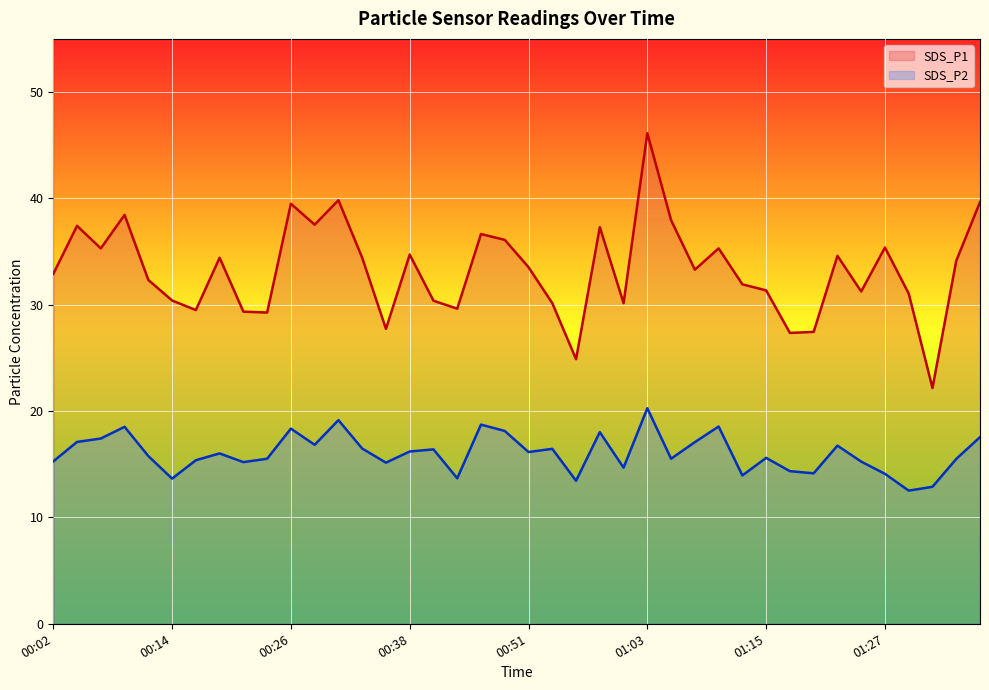

Where is the first local minimum for SDS_P2?

00:14